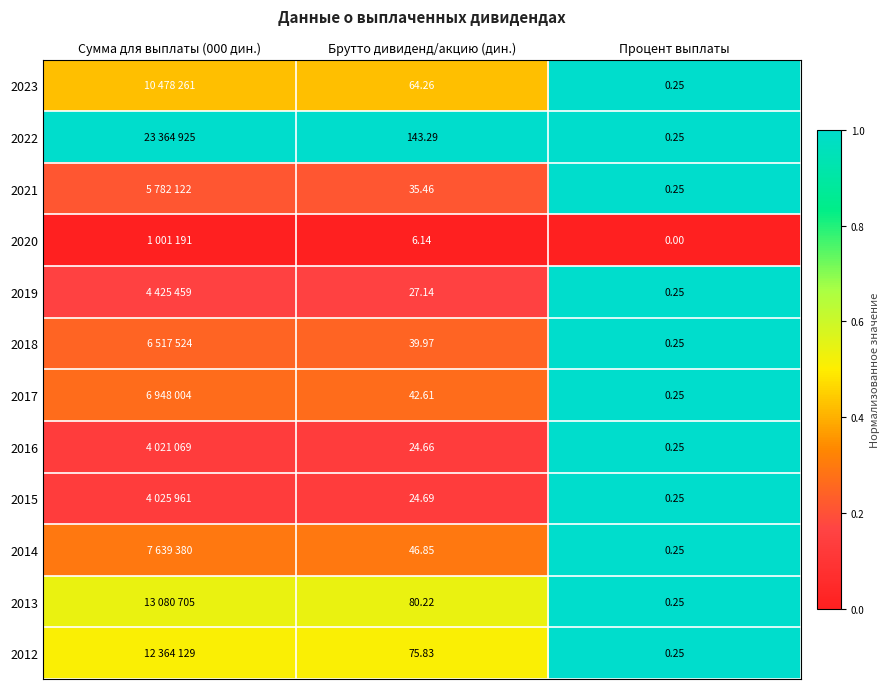

Is the value of 2021 at Брутто дивиденд/акцию (дин.) greater than the value of 2016 at Брутто дивиденд/акцию (дин.)?

Yes